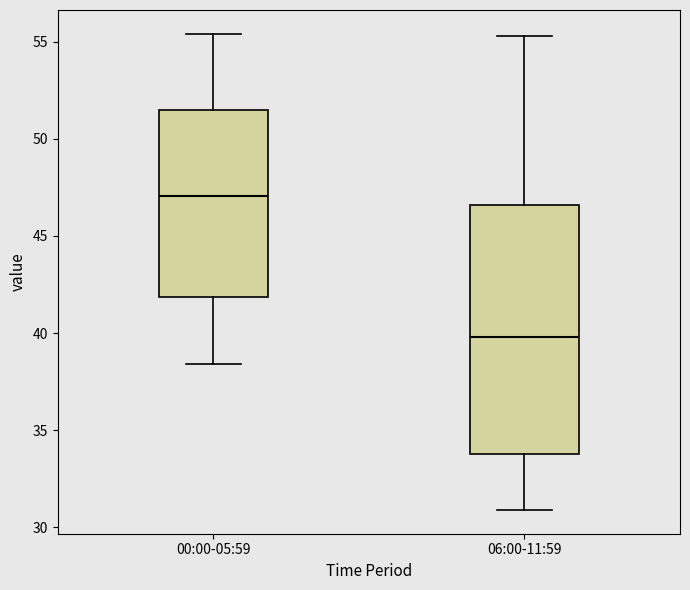

Reading left to right, transcribe this box plot: for each box, give where its median line is, the range the box spans, and where its two whiskers end, as read against the y-axis. The values are not printed on the chart, so give them approximately, as read against the axis.

00:00-05:59: median 47.0, box 42.0 to 51.5, whiskers 38.5 to 55.5
06:00-11:59: median 40.0, box 34.0 to 46.5, whiskers 31.0 to 55.5